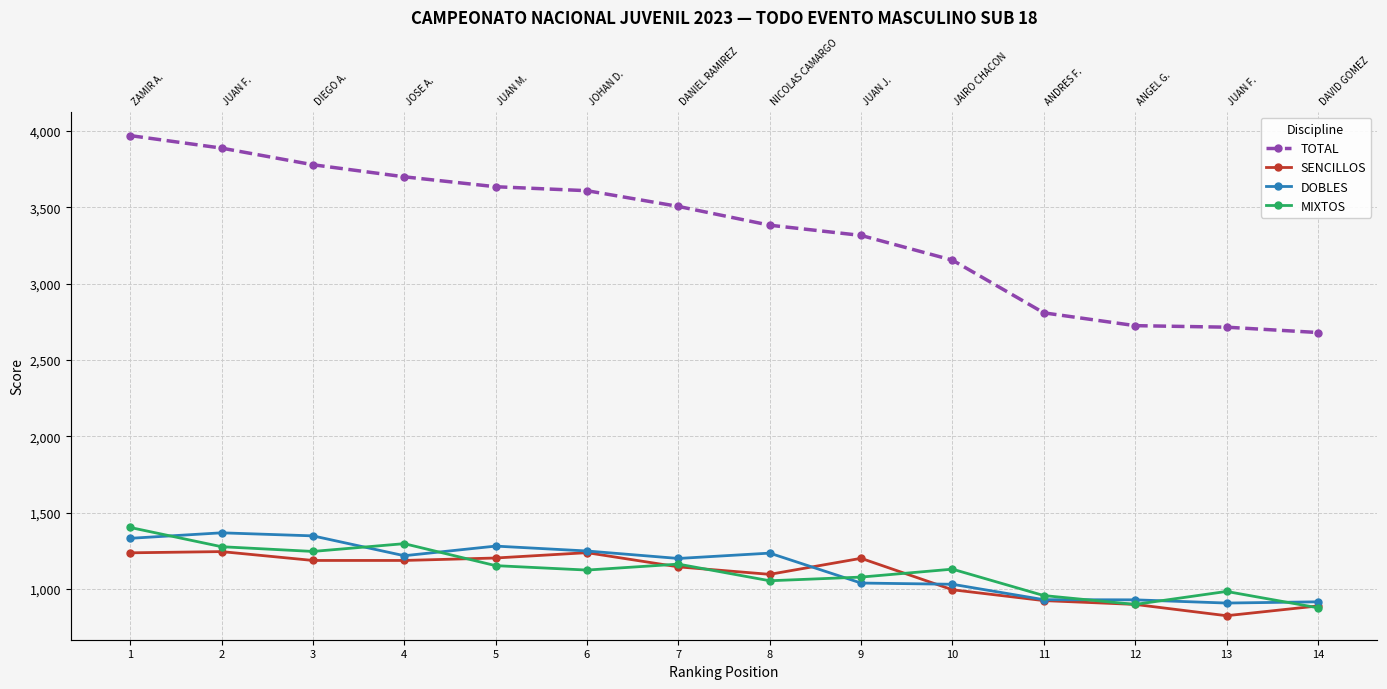

List the labels in order of MIXTOS value, largest first.

1, 4, 2, 3, 7, 5, 10, 6, 9, 8, 13, 11, 12, 14